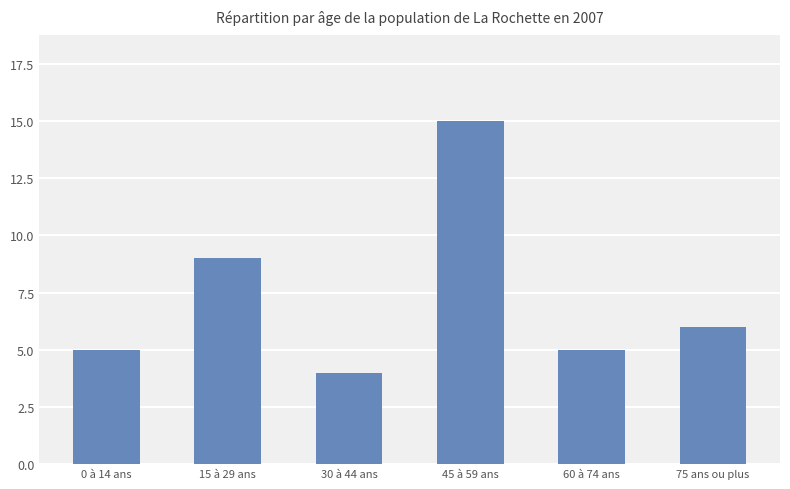

Which has a higher value, 0 à 14 ans or 45 à 59 ans?

45 à 59 ans